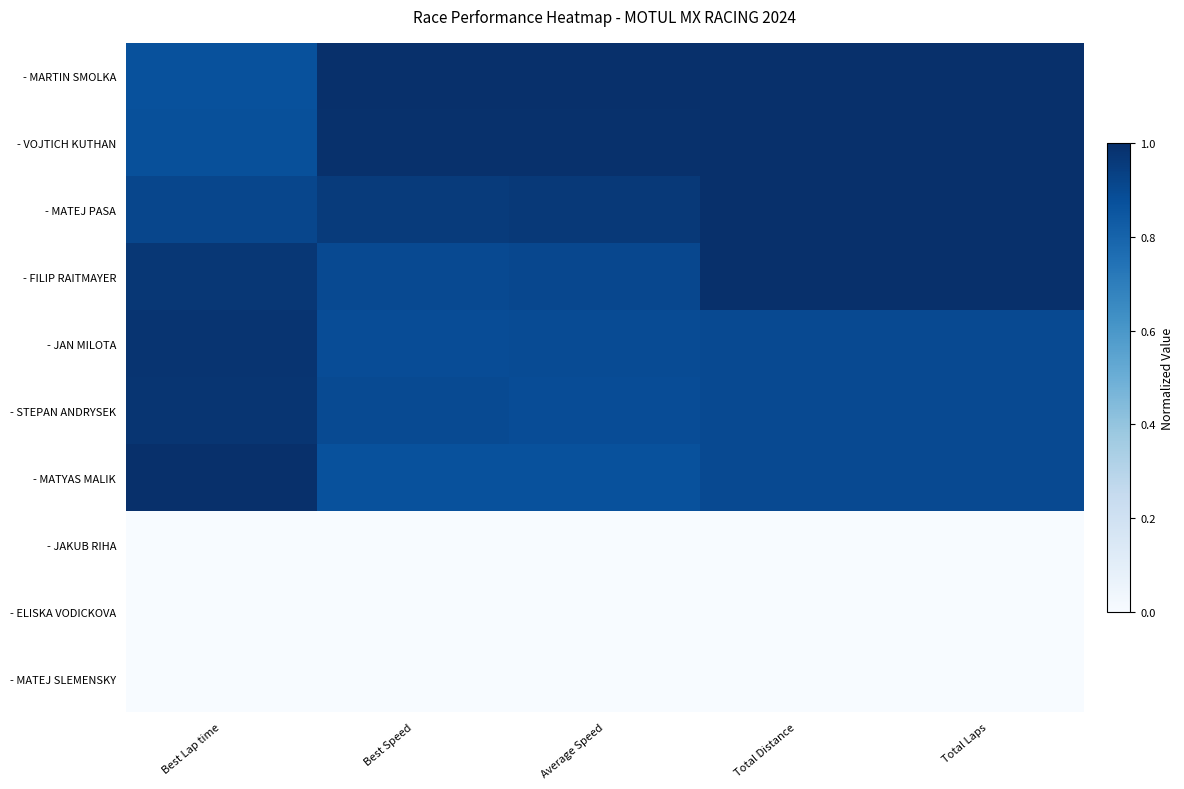

How many series are shown in this chart?

10